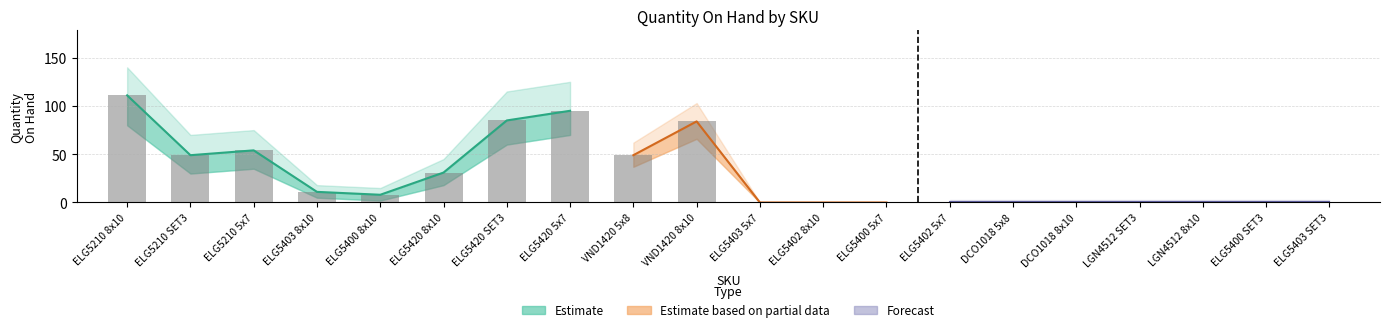

Reading left to right, extract all data points from this chart.

111	49	54	11	8	31	85	95	49	84	0	0	0	0	0	0	0	0	0	0